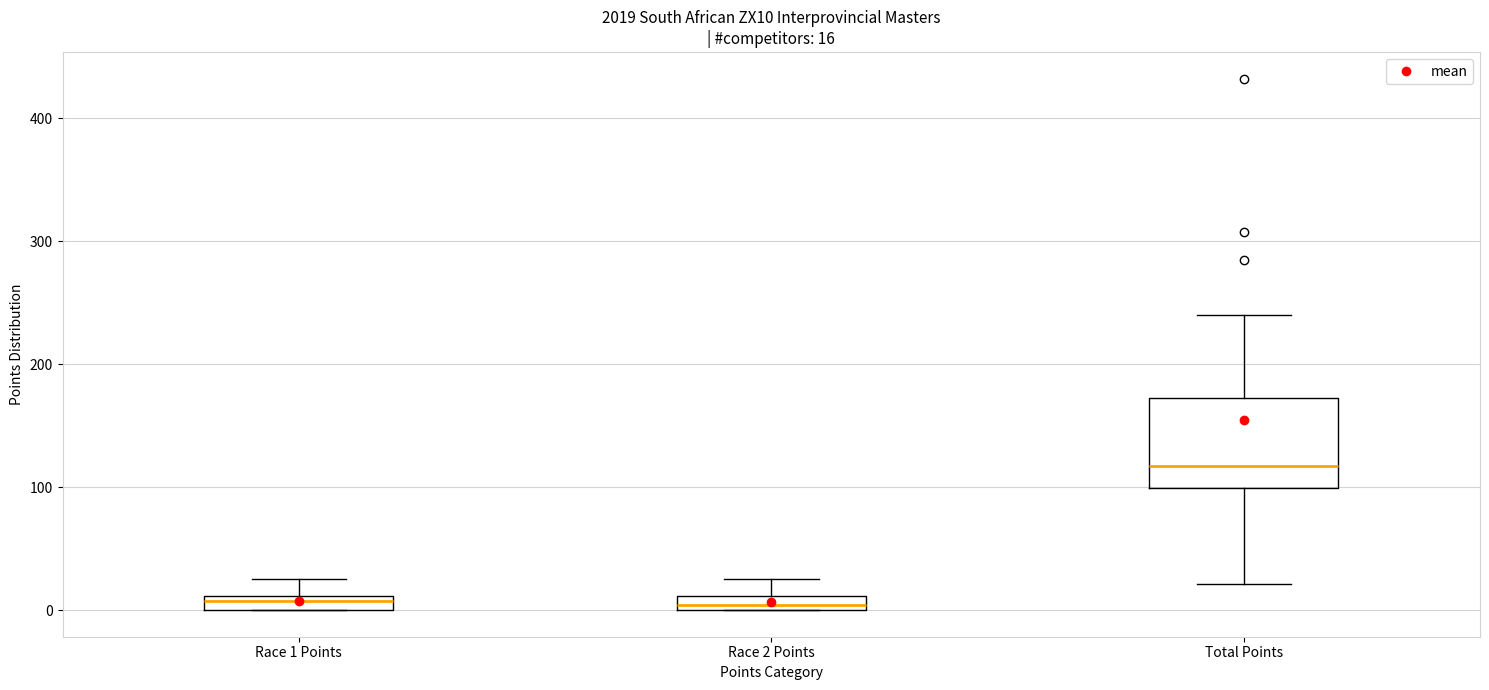

Which box's median line is the highest?

Total Points